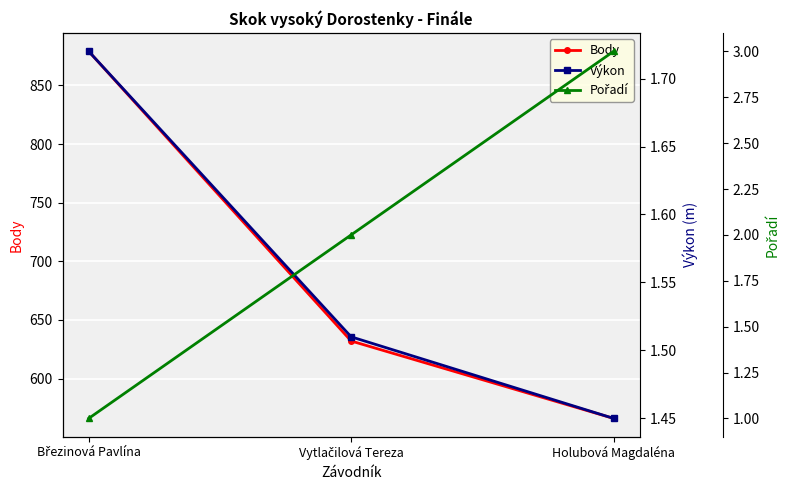

What is the minimum value shown in the chart?

1.0